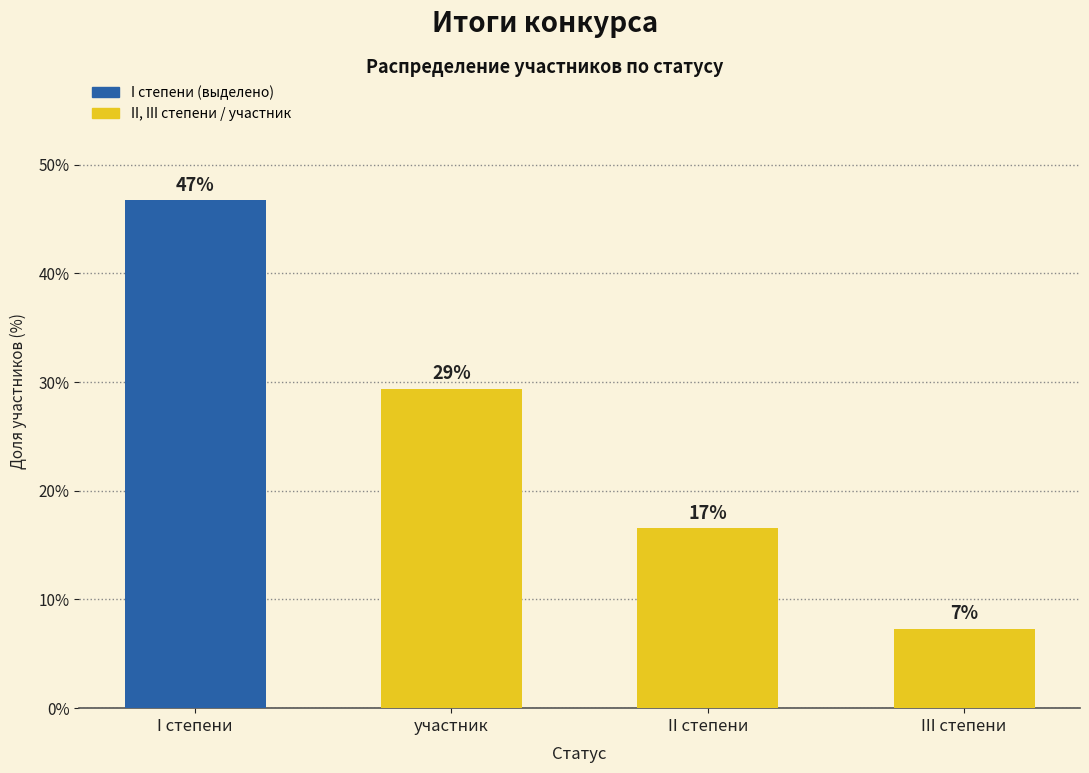

What position from the right is I степени?

4